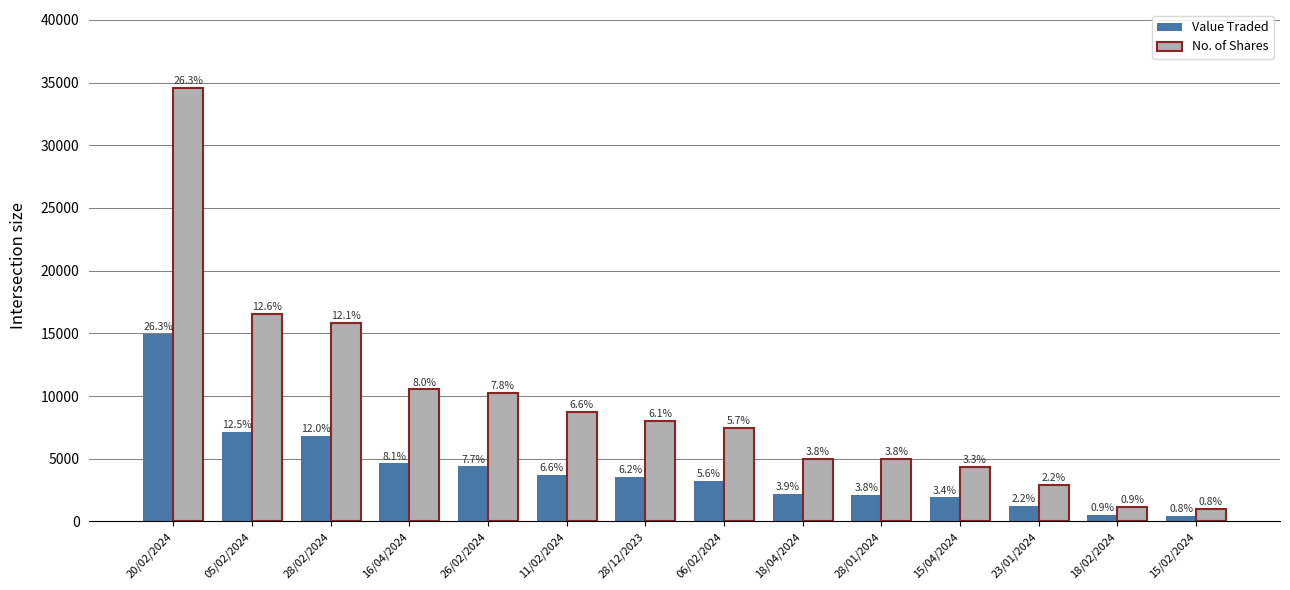

How many bars are there in each group?

2